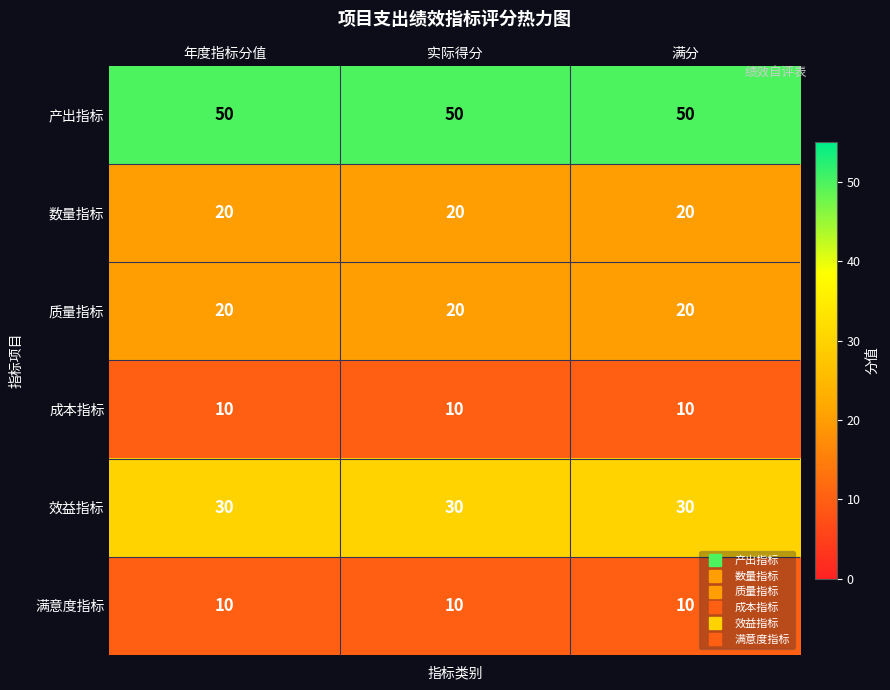

What is the difference between the highest and lowest values at 年度指标分值?

40